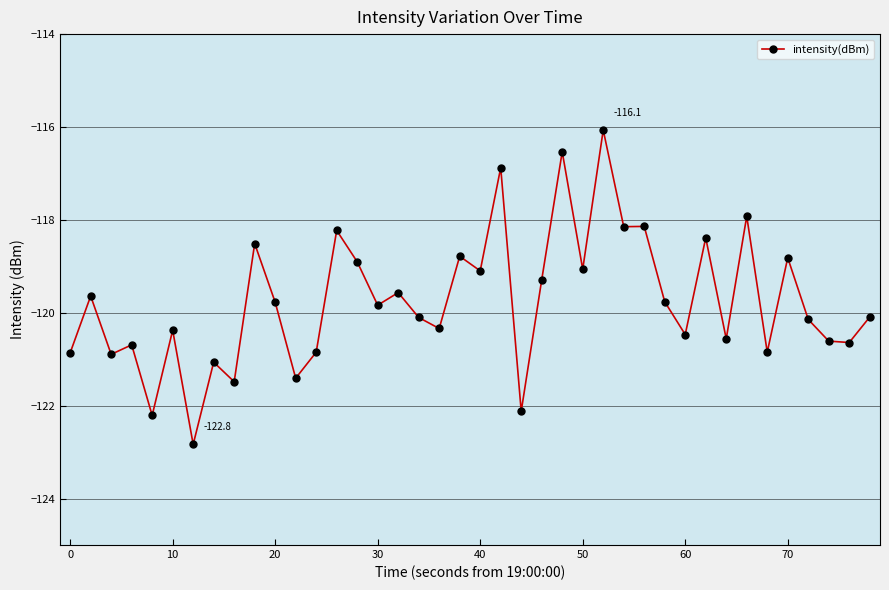

What is the difference between the maximum and minimum values?

6.8